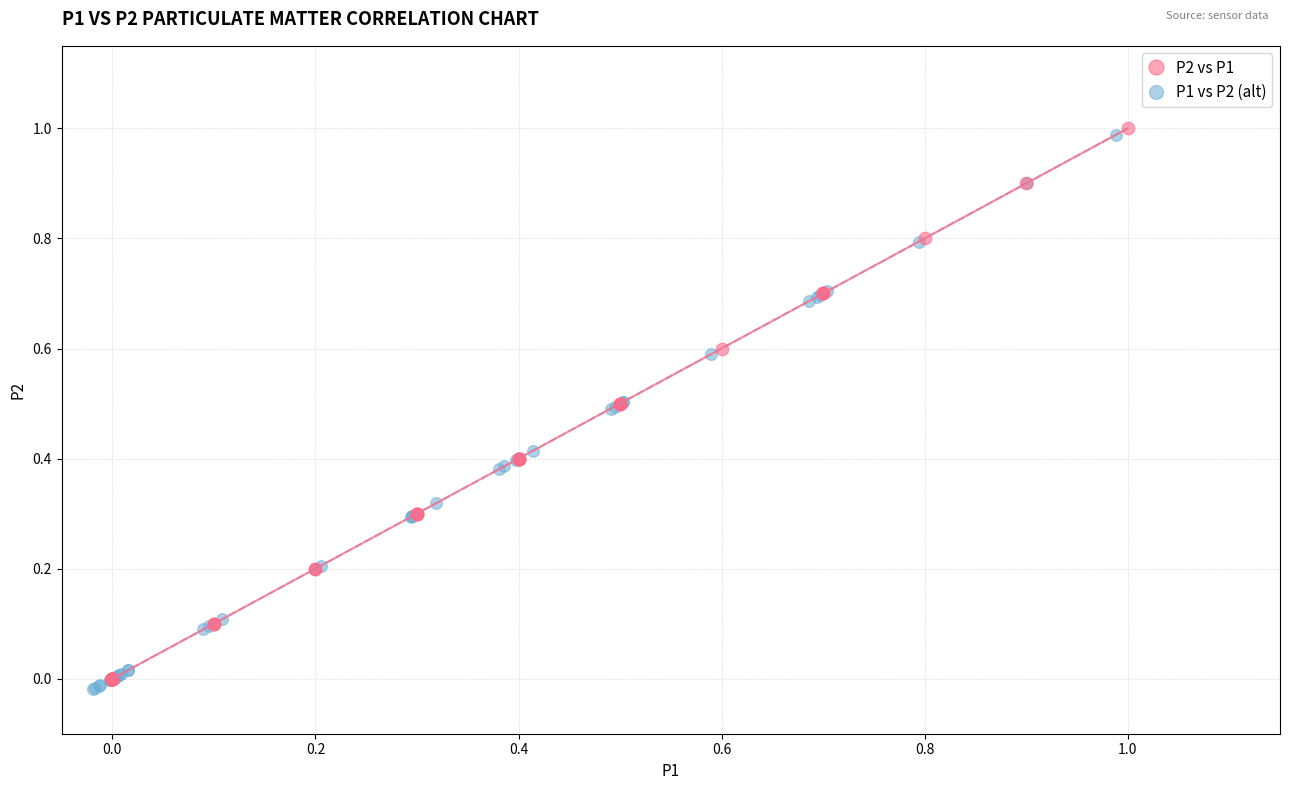

Which series has the widest spread of Y values?

P1 vs P2 (alt)